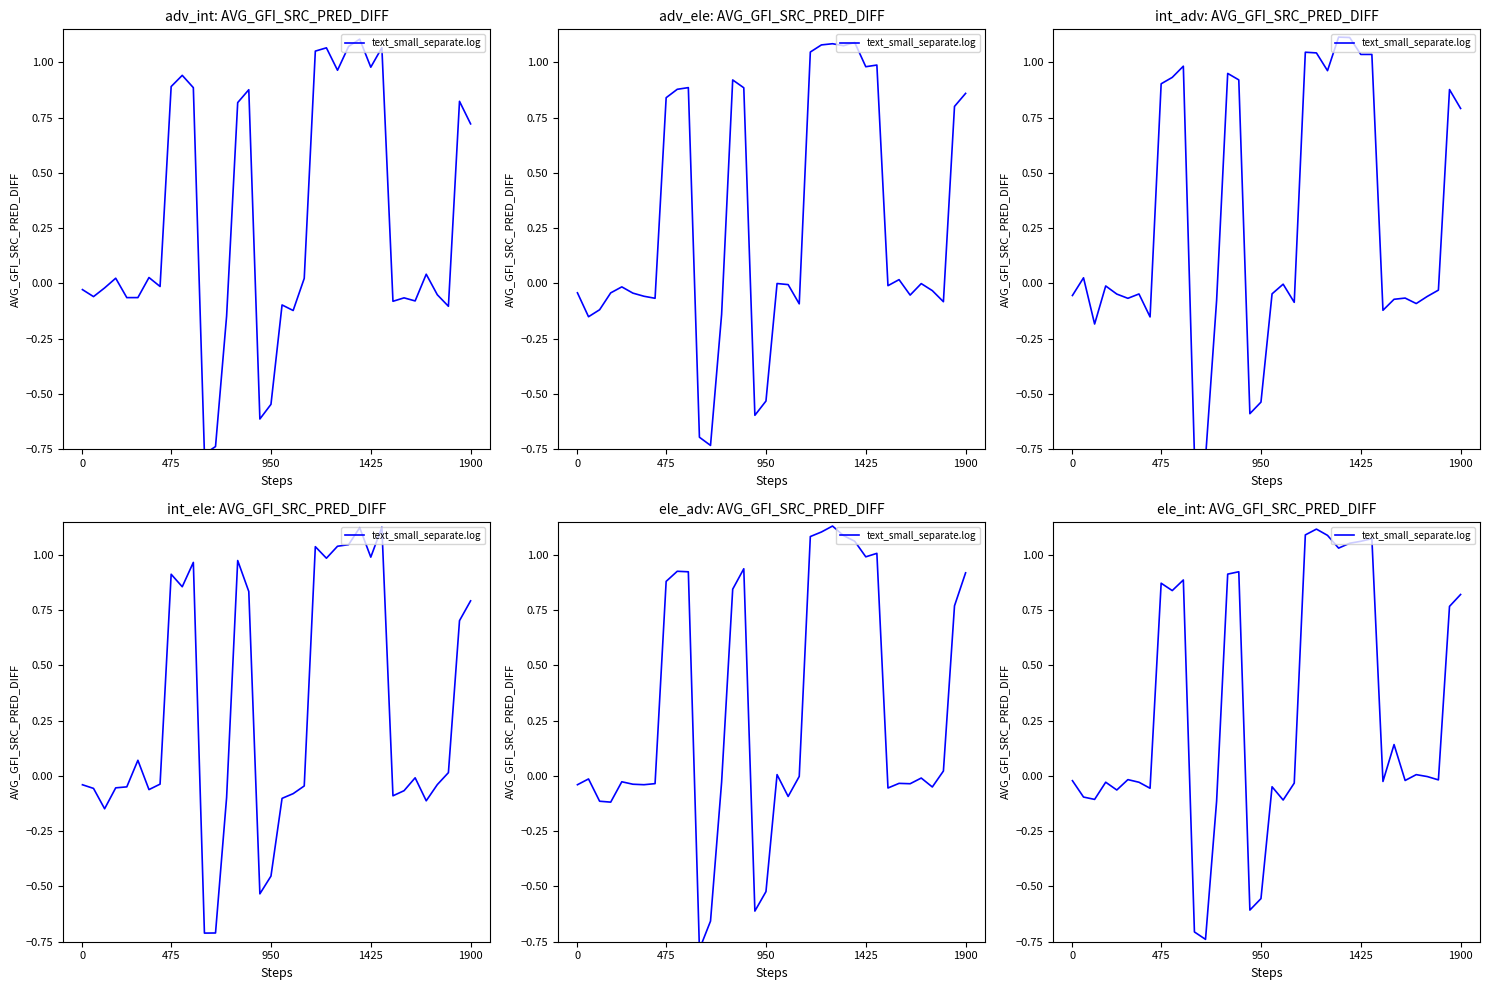

True or false: the data shows 0.8 at 1900.

True